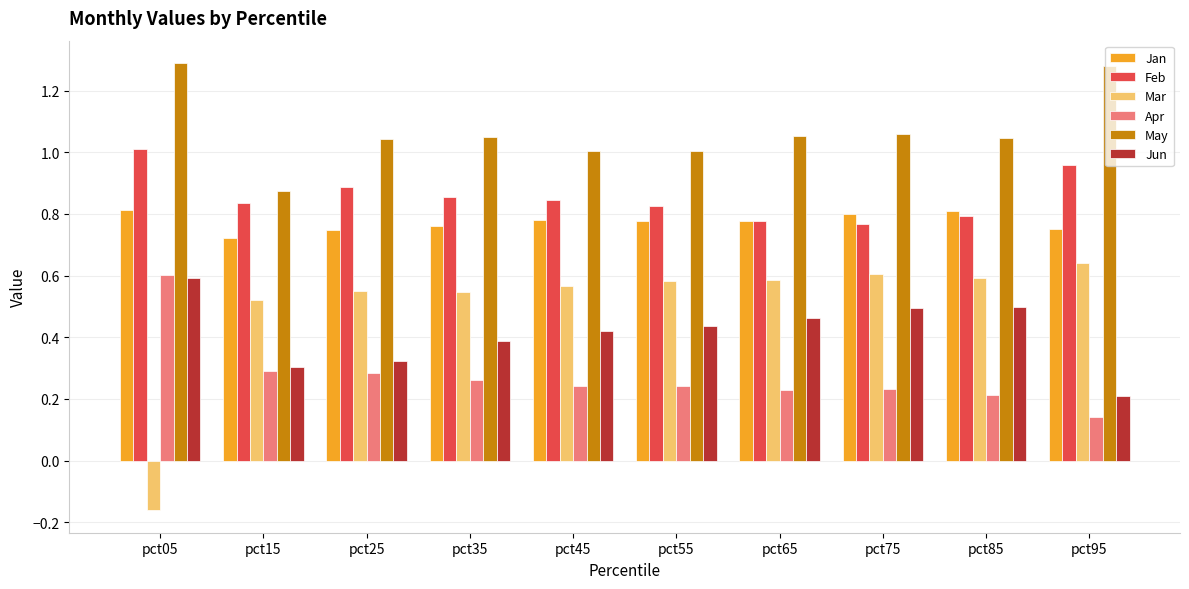

Where is Apr nearest to the value 0?

pct95